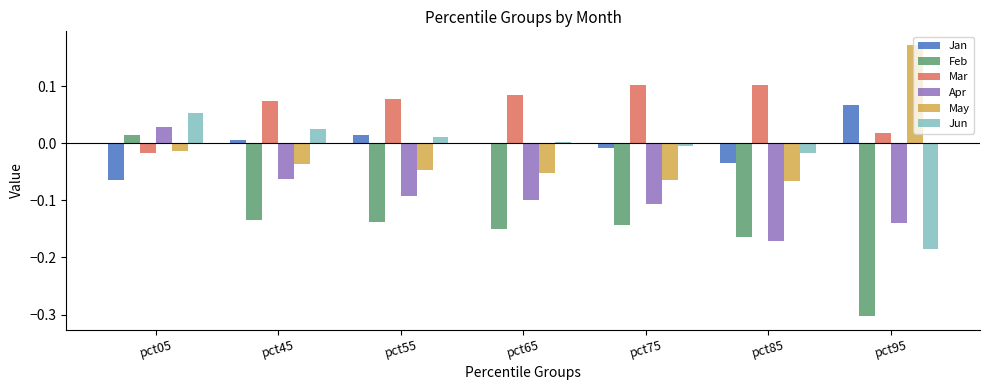

What is the sum of all Mar values?

0.4